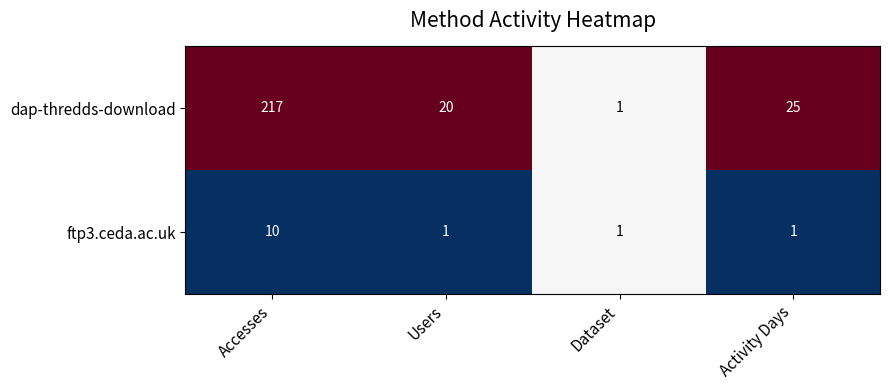

How many categories are shown in the chart?

4